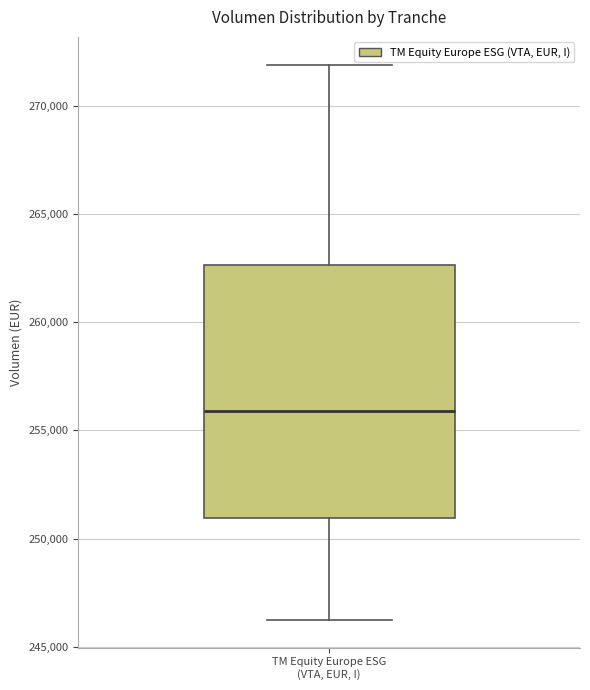

Where does the upper whisker of the box for TM Equity Europe ESG (VTA, EUR, I) end on the y-axis? The values are not printed on the chart, so give them approximately, as read against the axis.

272000